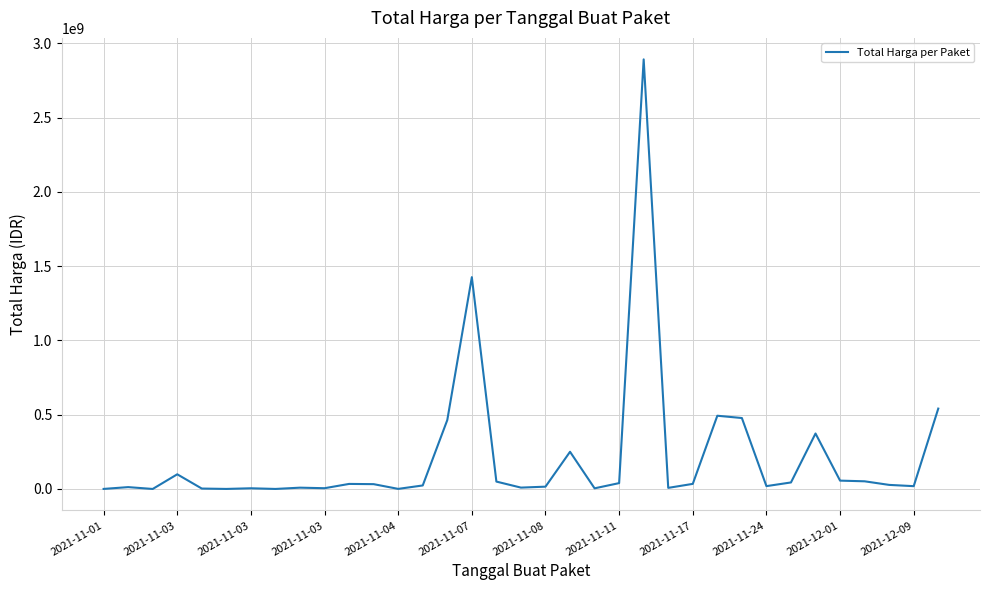

What is the difference between the maximum and minimum values?

2892044000